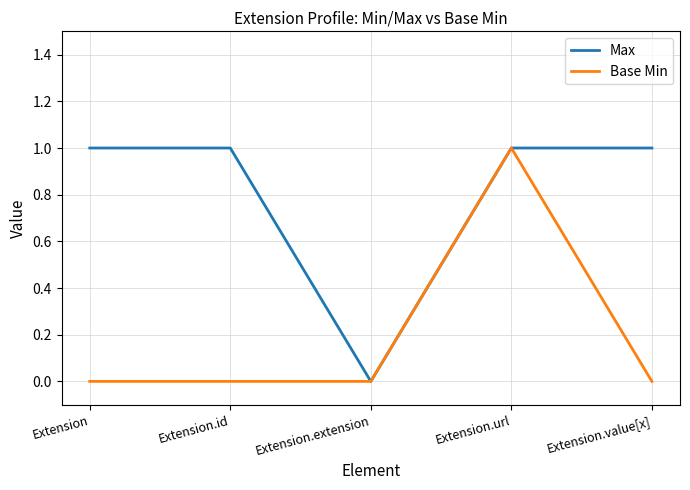

How many Base Min values are between 0 and 1?

5